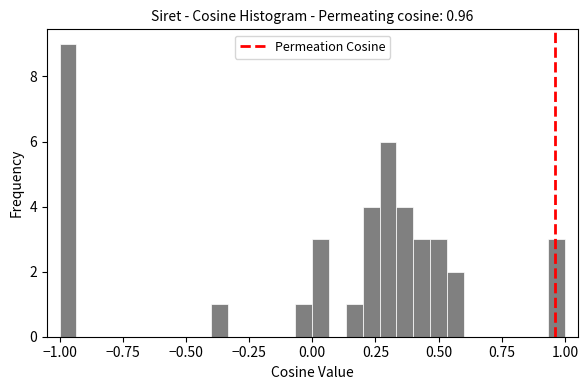

Read against the x-axis, roughly where is the centre of the tallest bar?

-0.95